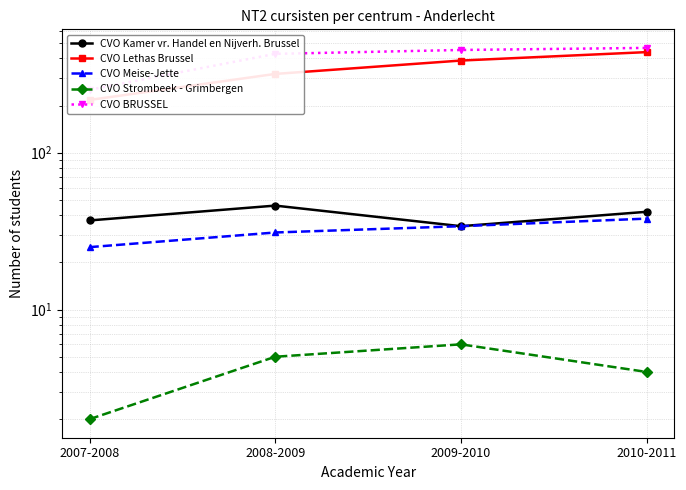

Which series has the widest spread of values?

CVO Lethas Brussel